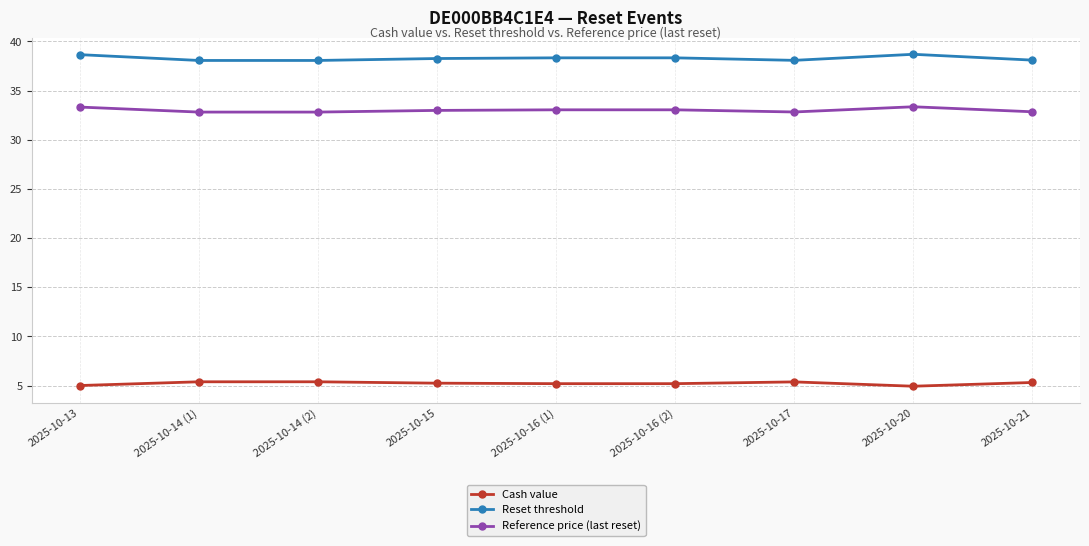

What is the average value of the Cash value series?

5.2